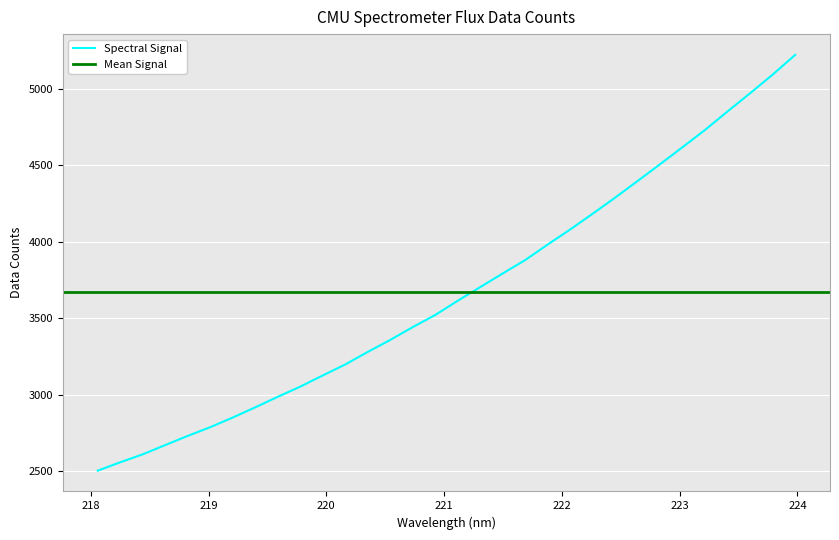

Does the chart display data point markers on the line(s)?

No